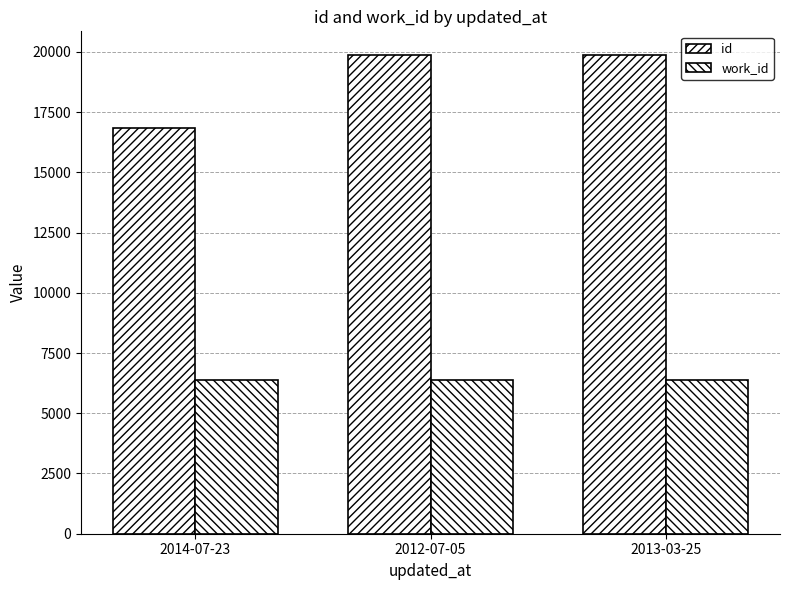

Count the number of data series in this chart.

2